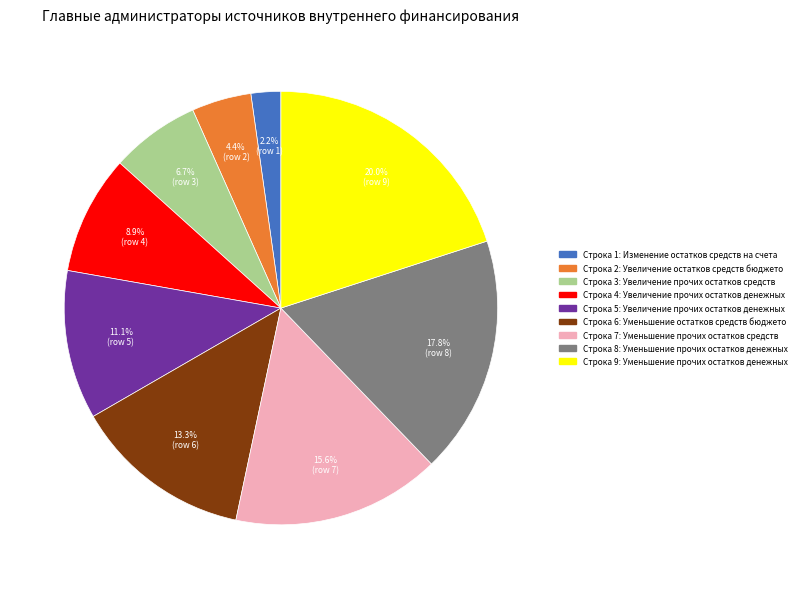

Is there a majority slice in this chart?

No